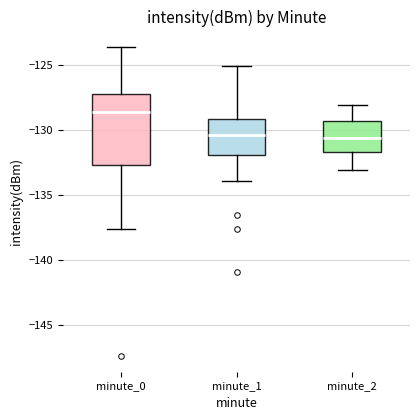

Comparing the boxes themselves (not the whiskers), which one is the tallest?

minute_0